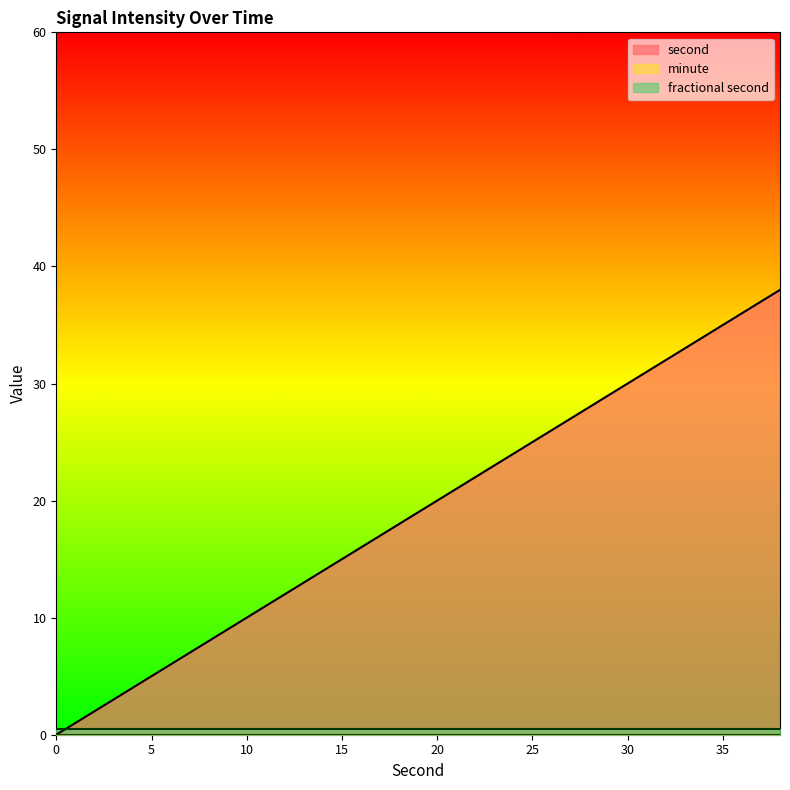

Which series has the largest total across all categories?

second